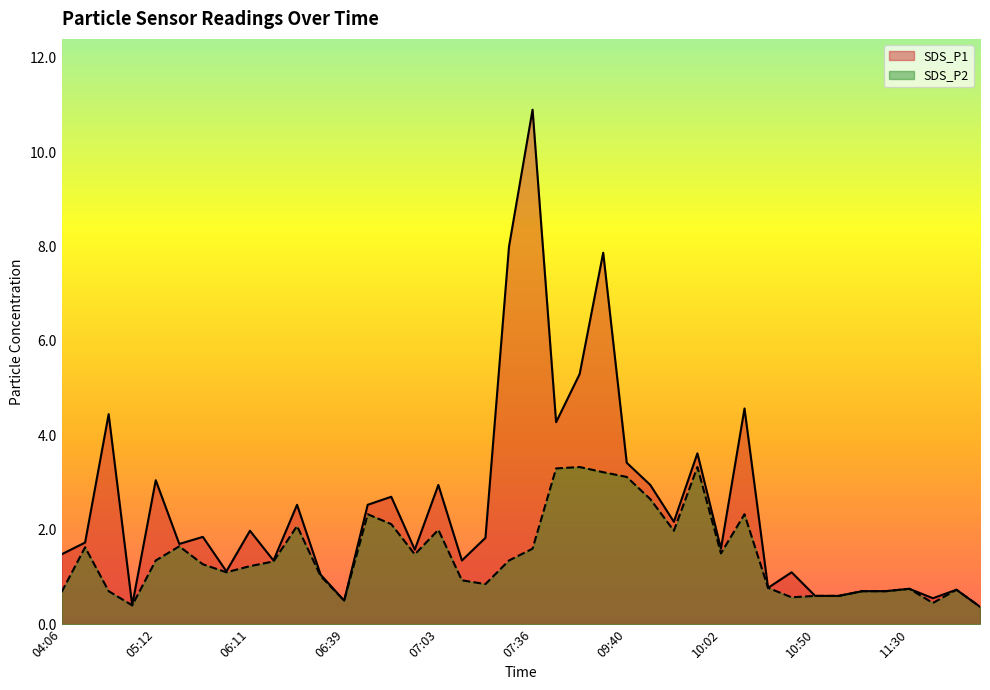

At how many categories does at least one series exceed 9?

1